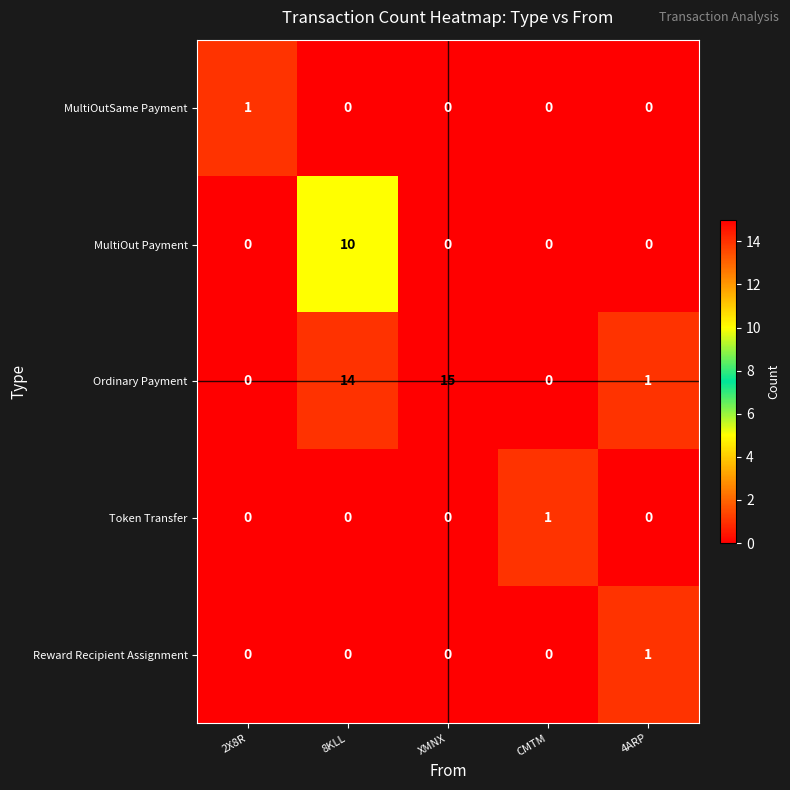

Which series has the largest range (max minus min)?

Ordinary Payment